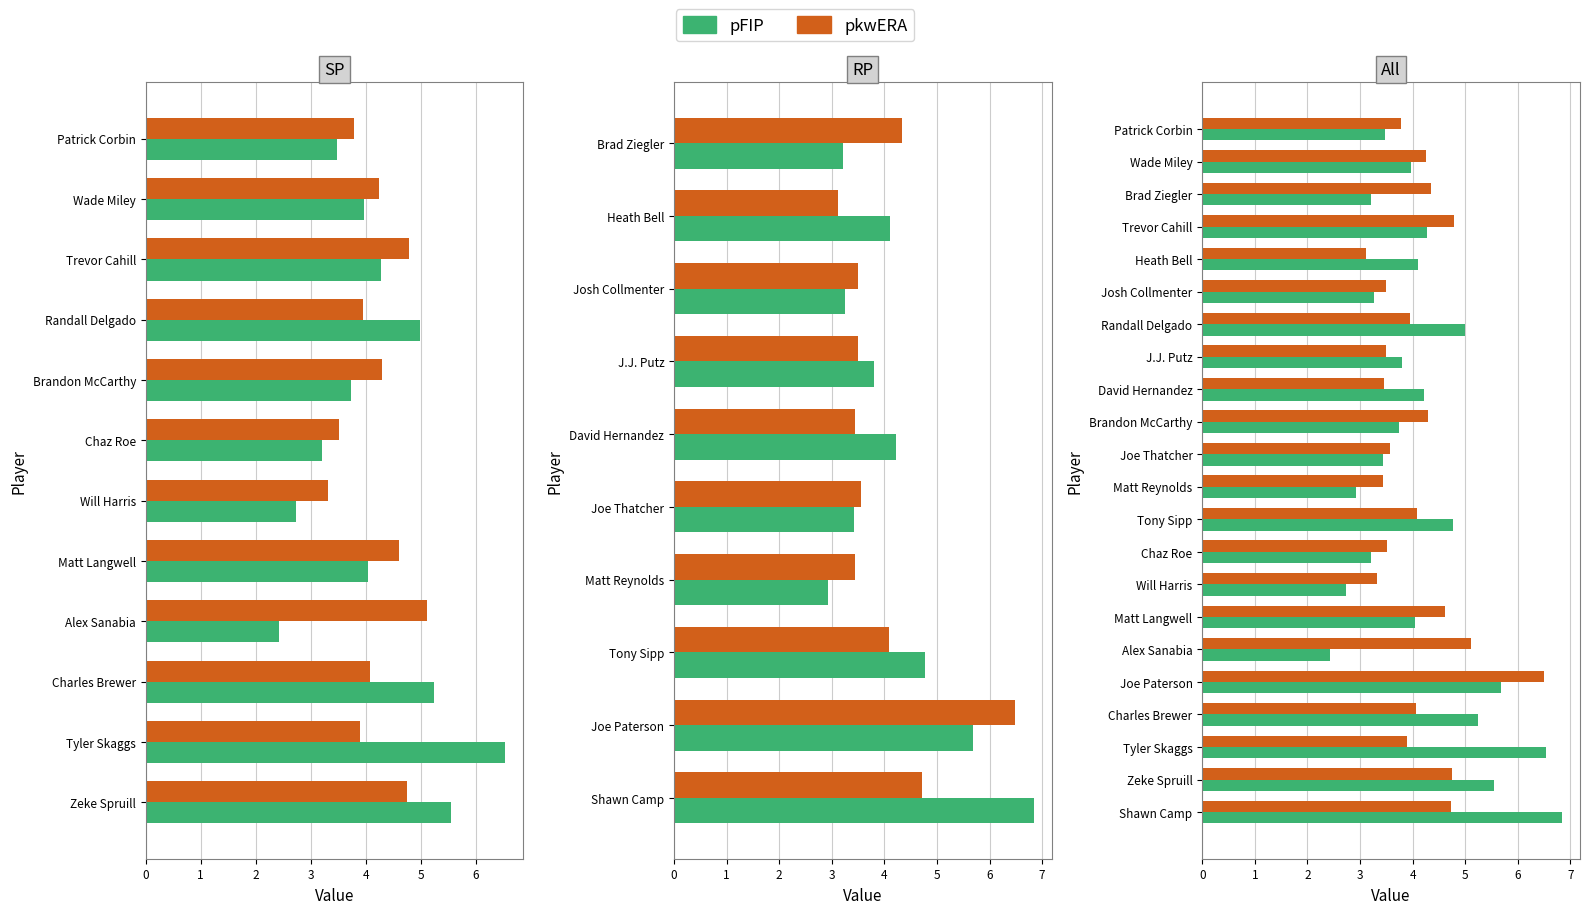

Read the pFIP value at Randall Delgado.

5.0